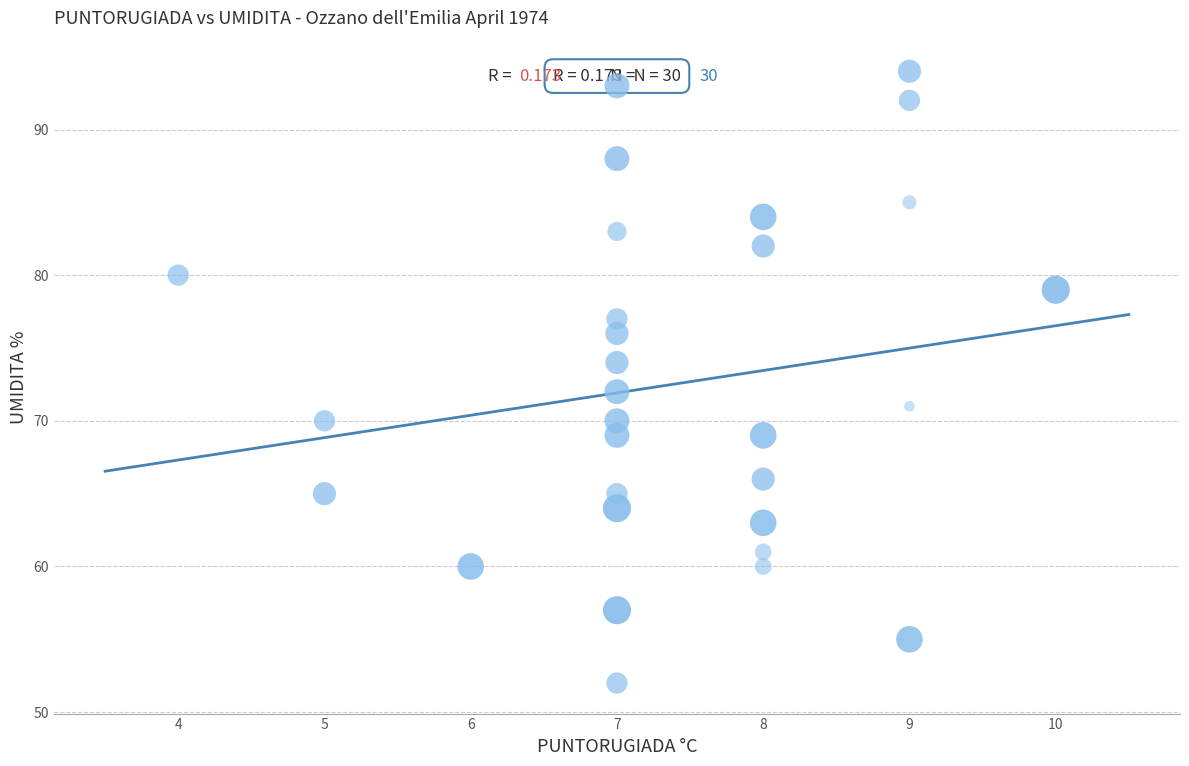

What is the range of X values (max minus min)?

6